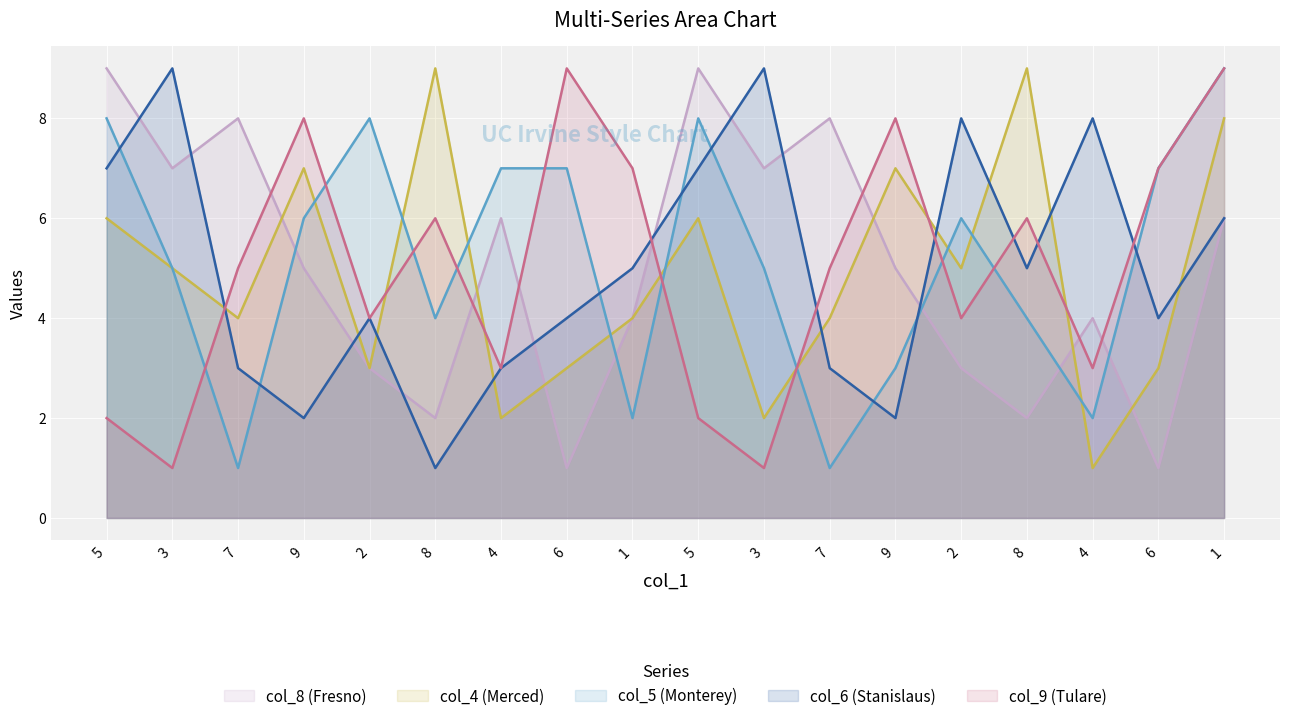

What is the difference between the maximum and minimum values in the col_5 series?

8